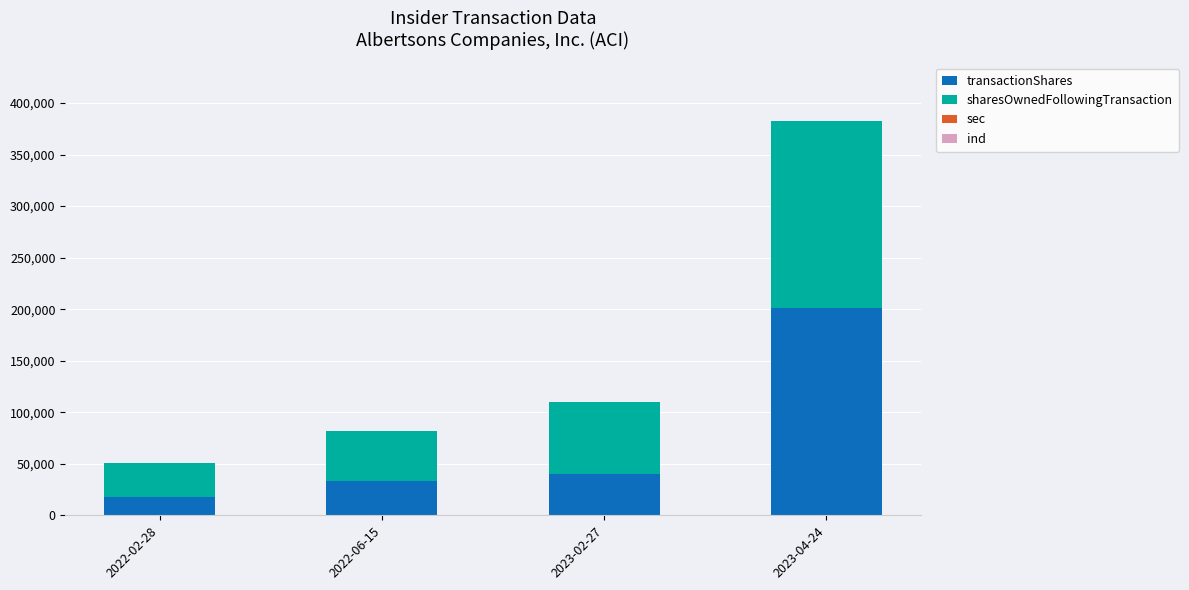

Are the bars horizontal?

No